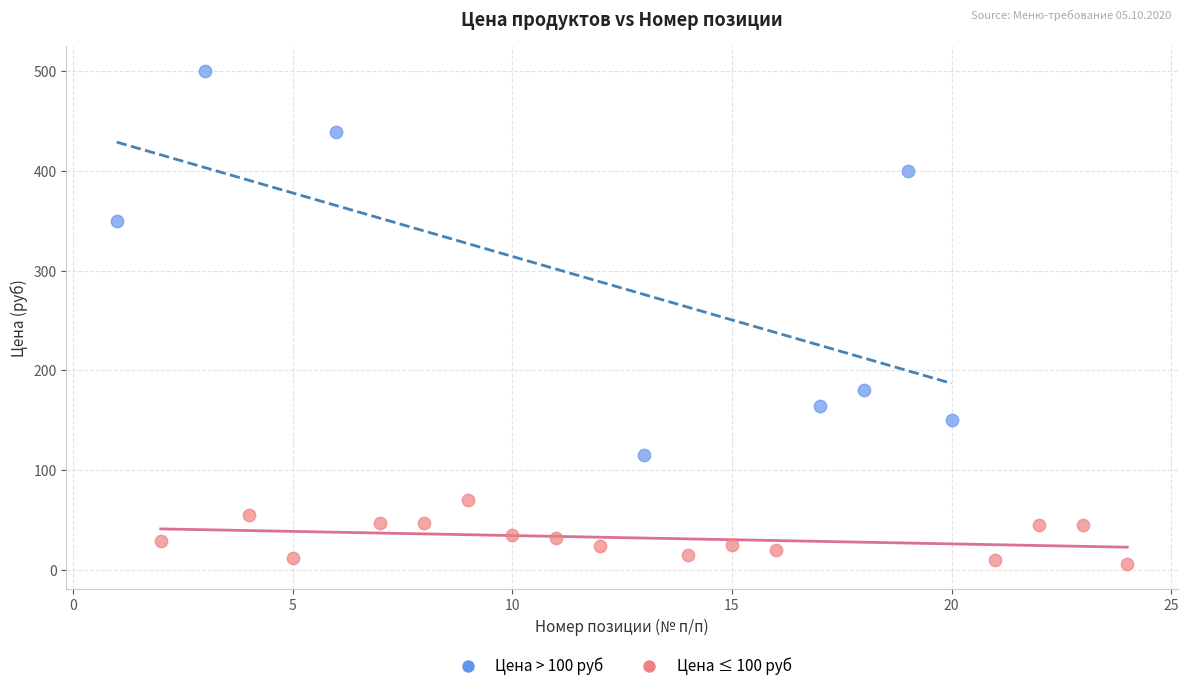

What are all the series names shown in the legend?

Цена > 100 руб, Цена ≤ 100 руб